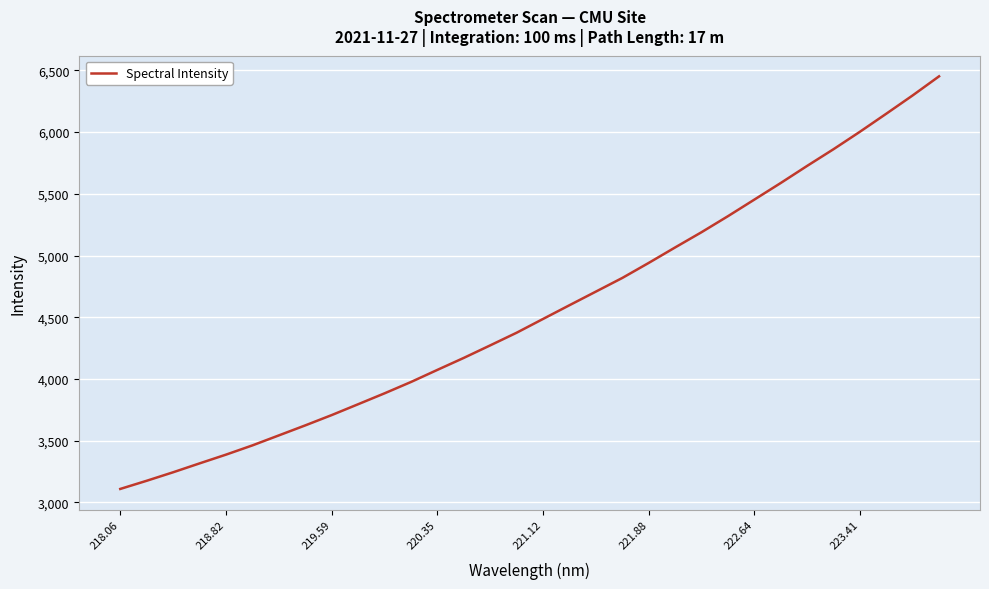

What is the minimum value shown in the chart?

3109.5